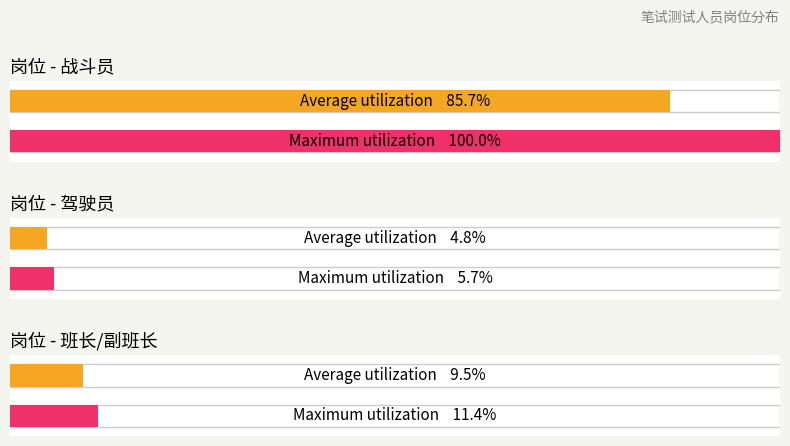

Are the bars grouped side by side (vs. stacked)?

No